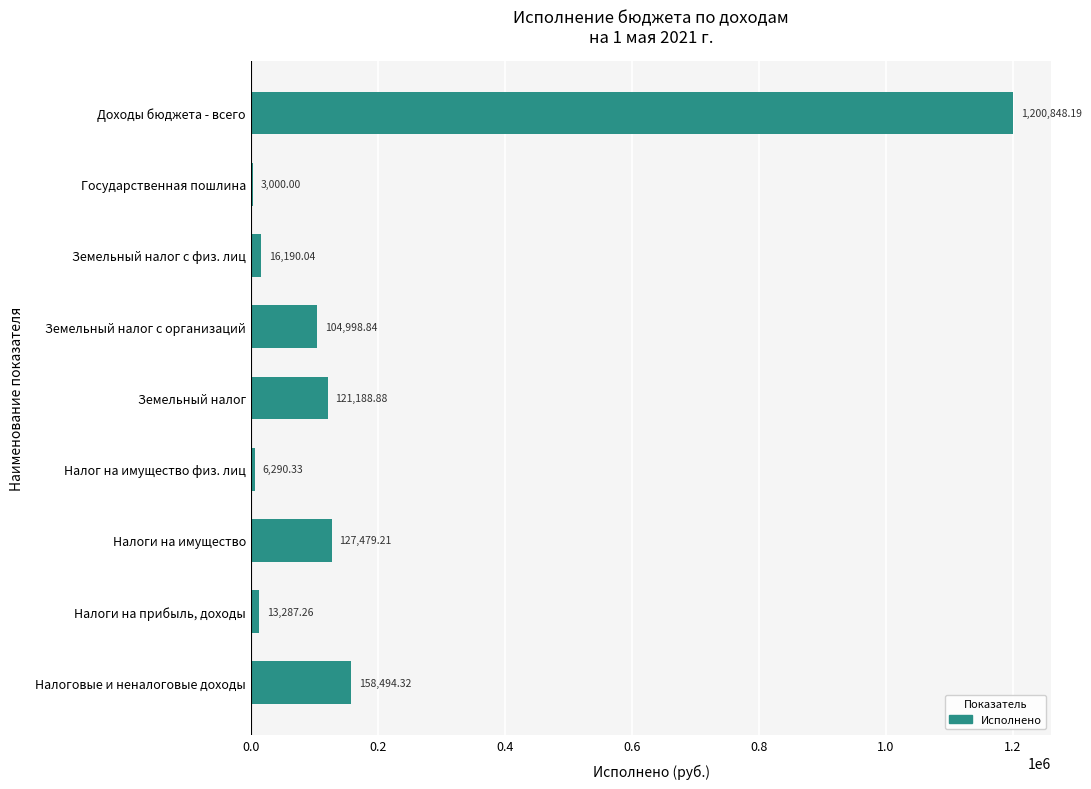

Which has a higher value, Земельный налог с физ. лиц or Доходы бюджета - всего?

Доходы бюджета - всего